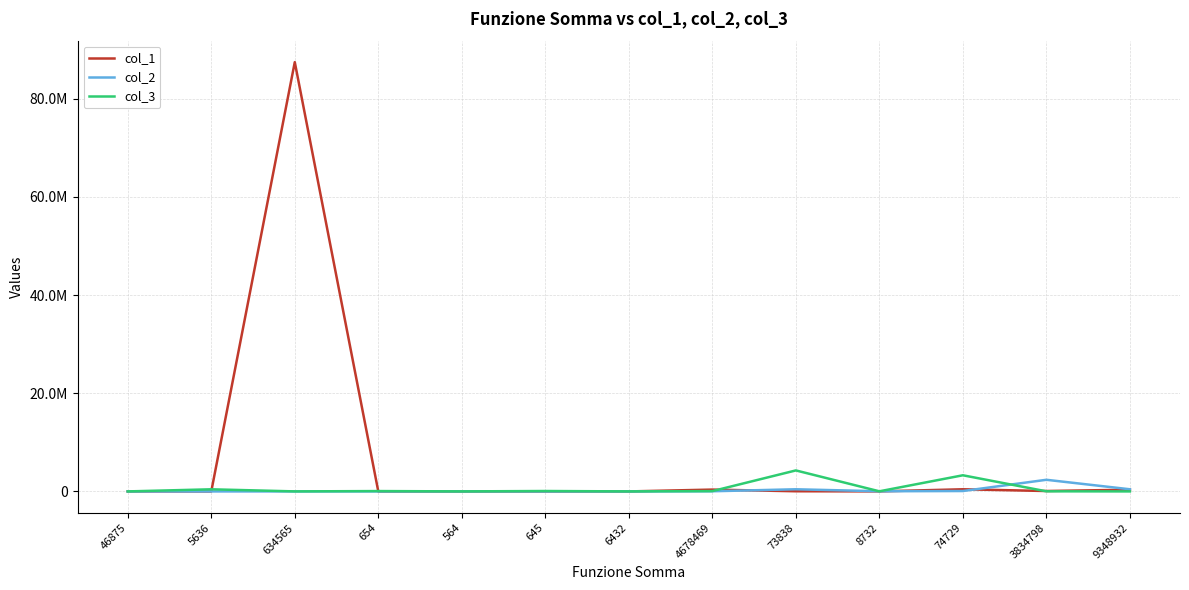

Rank the categories by col_3 value from highest to lowest.

73838, 74729, 5636, 645, 654, 4678469, 8732, 3834798, 634565, 564, 6432, 46875, 9348932